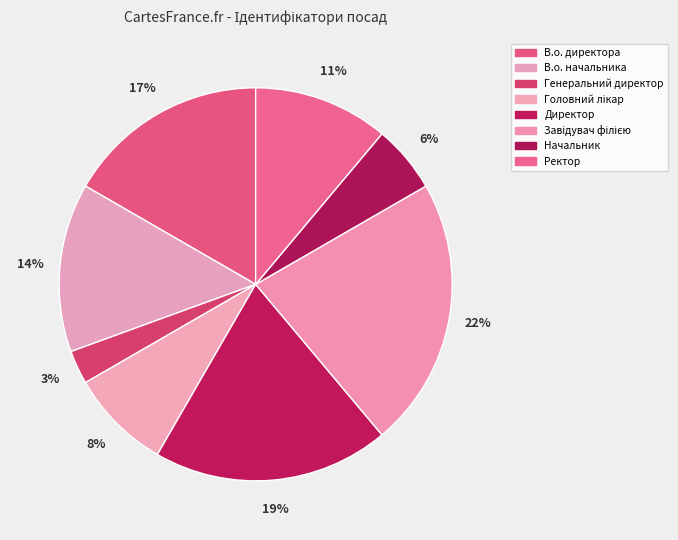

Does Завідувач філією represent more than half of the total?

No